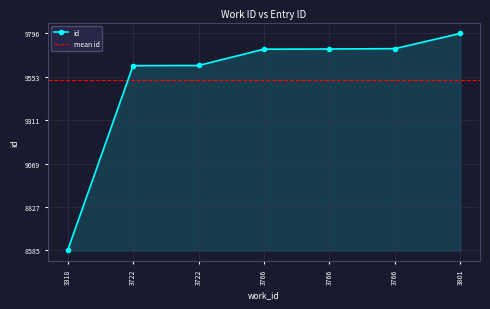

List the labels in order of value, largest first.

3801, 3766, 3766, 3766, 3722, 3722, 3318